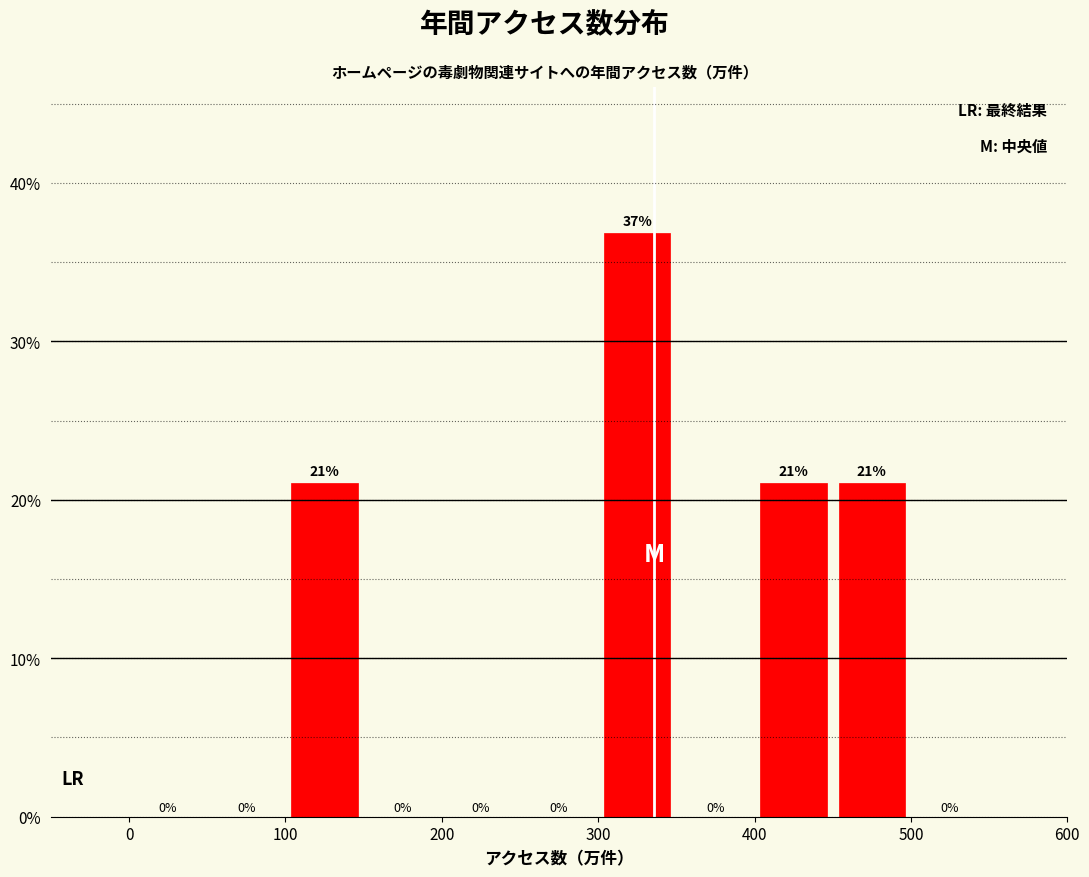

Reading left to right, list every bar in this chart as the range it spans on the x-axis followed by its height.

0 to 50: 0
50 to 100: 0
100 to 150: 21
150 to 200: 0
200 to 250: 0
250 to 300: 0
300 to 350: 37
350 to 400: 0
400 to 450: 21
450 to 500: 21
500 to 550: 0